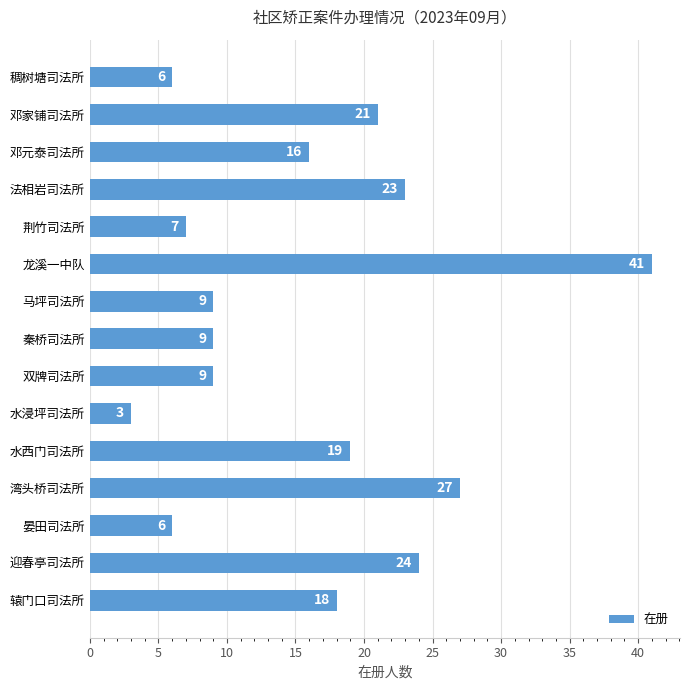

Reading bottom to top, transcribe all the data shown in this chart.

辕门口司法所=18	迎春亭司法所=24	晏田司法所=6	湾头桥司法所=27	水西门司法所=19	水浸坪司法所=3	双牌司法所=9	秦桥司法所=9	马坪司法所=9	龙溪一中队=41	荆竹司法所=7	法相岩司法所=23	邓元泰司法所=16	邓家铺司法所=21	稠树塘司法所=6